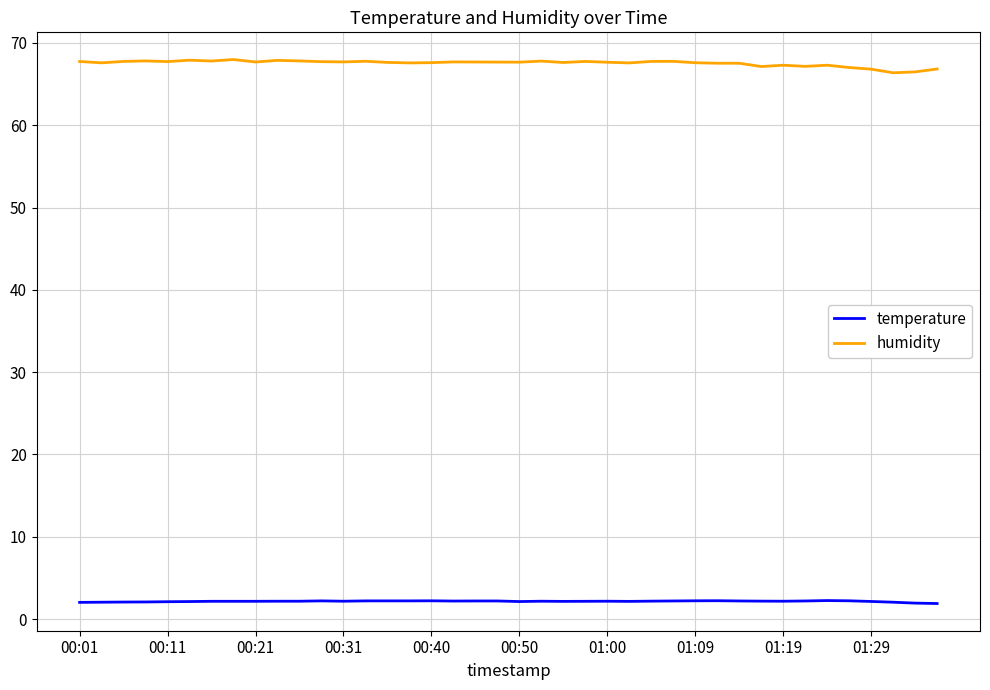

True or false: temperature and humidity intersect in this chart.

False